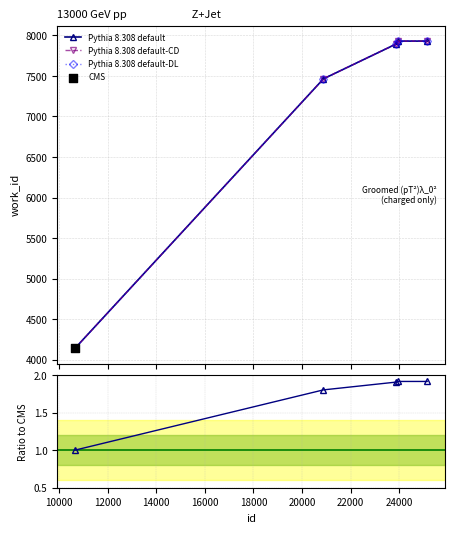

Which series reaches the maximum Y coordinate?

Pythia 8.308 default